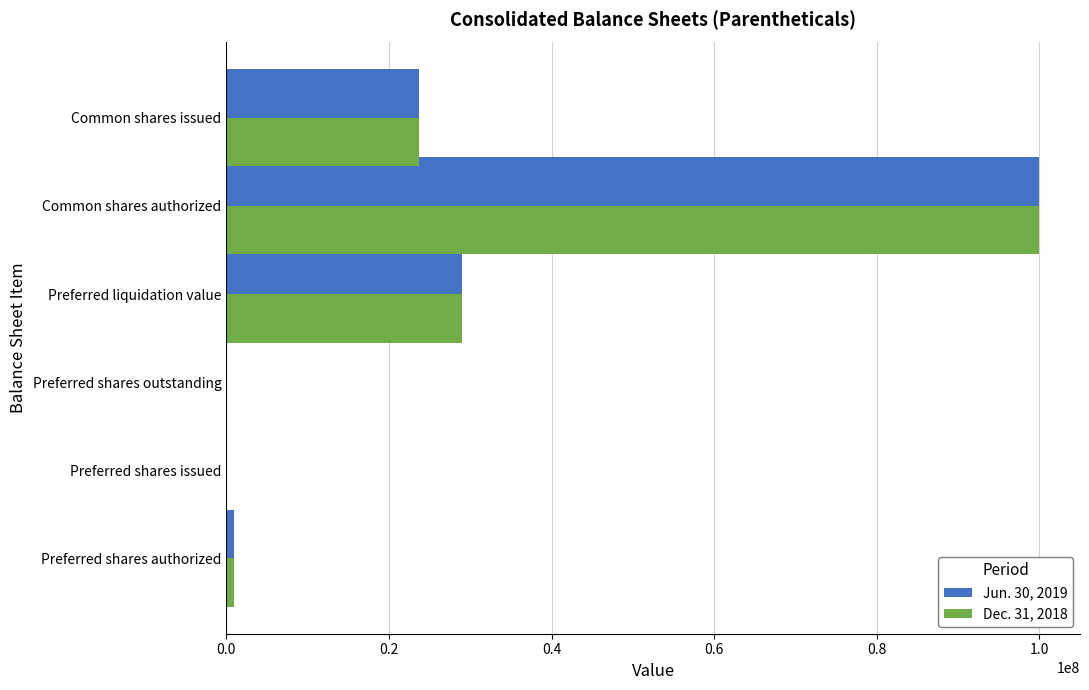

At which label is Jun. 30, 2019 closest to 50014519?

Preferred liquidation value